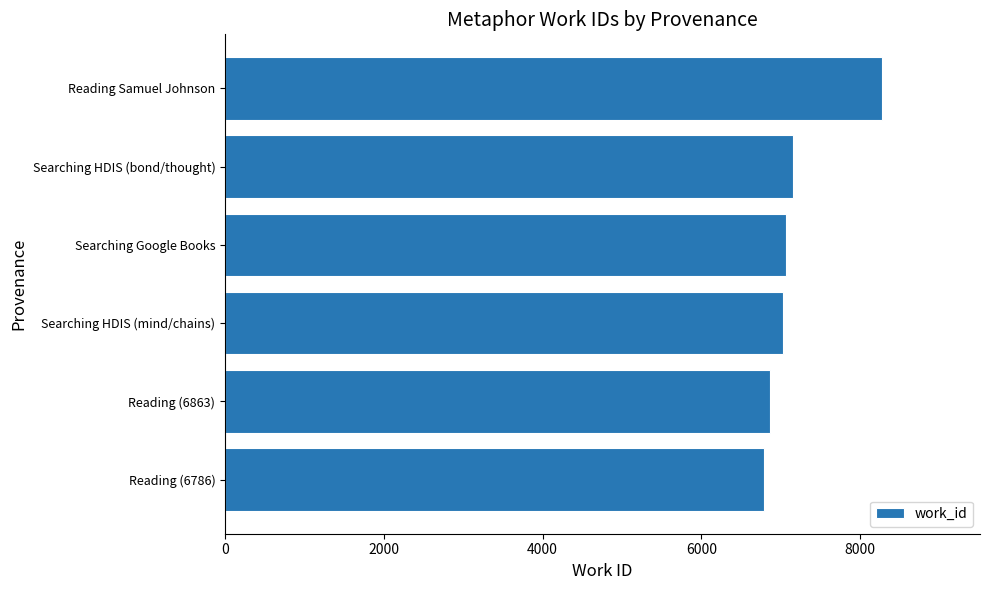

Does the chart contain stacked bars?

No